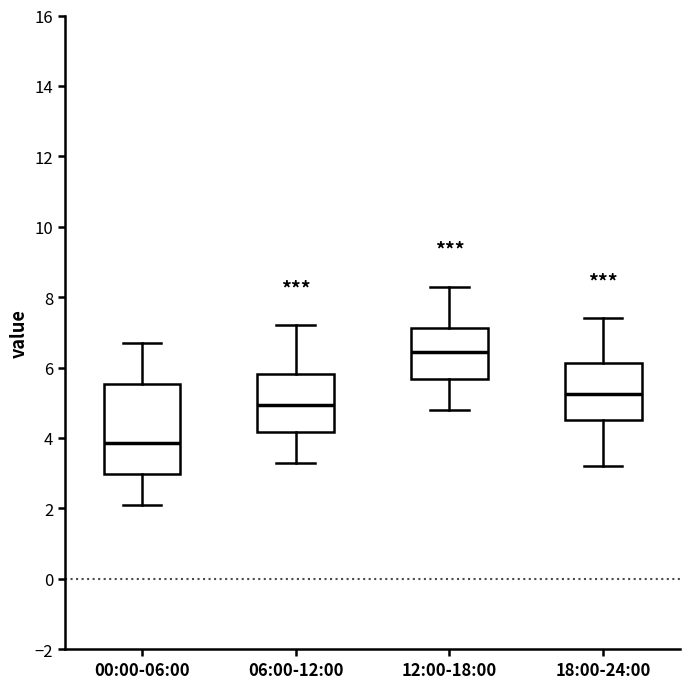

Where does the upper whisker of the box for 00:00-06:00 end on the y-axis? The values are not printed on the chart, so give them approximately, as read against the axis.

6.8